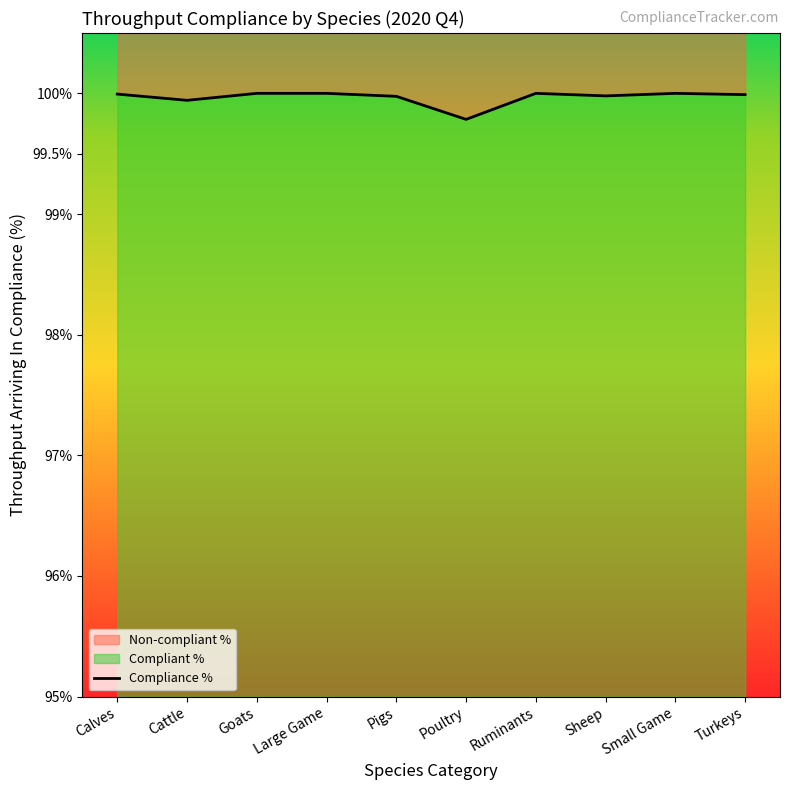

Where is the first local maximum?

Ruminants